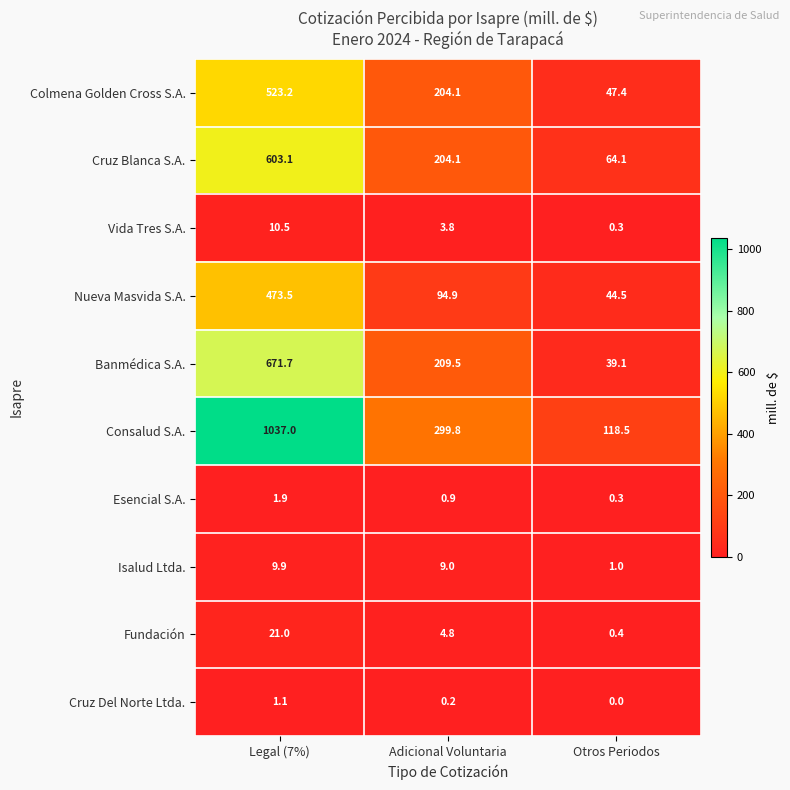

Which series has the largest total across all categories?

Consalud S.A.